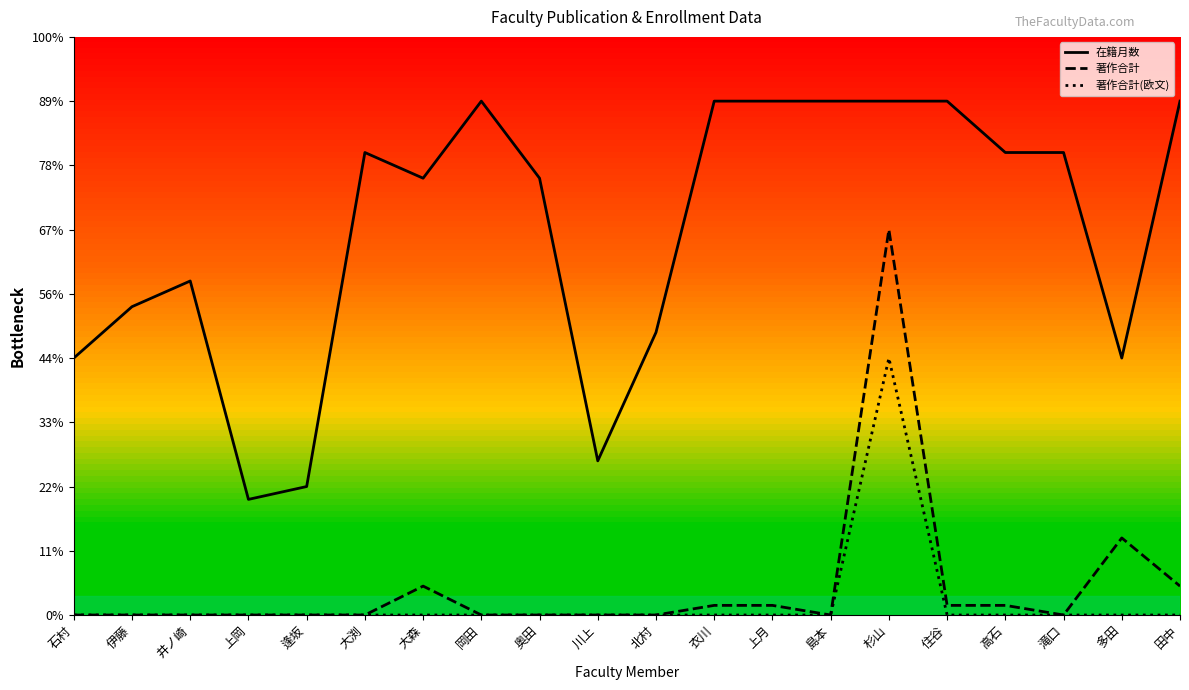

True or false: 著作合計 and 在籍月数 intersect in this chart.

False